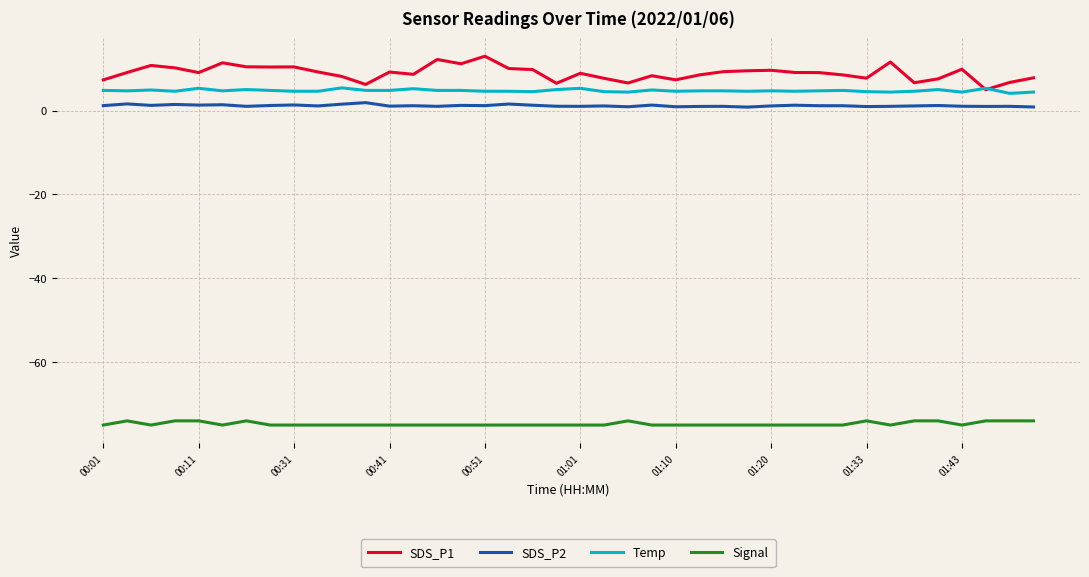

True or false: Signal and SDS_P2 intersect in this chart.

False